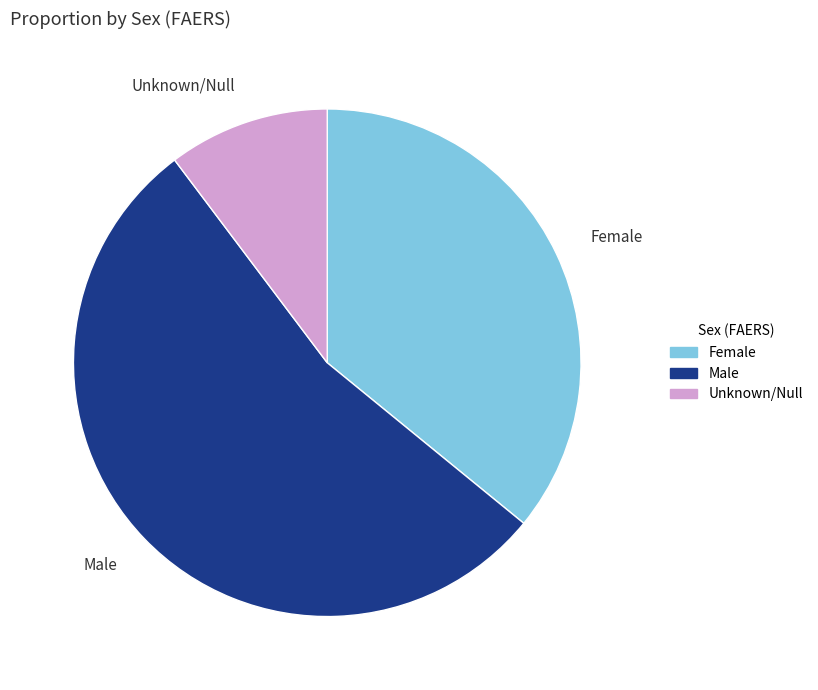

Does any single category account for the majority?

Yes